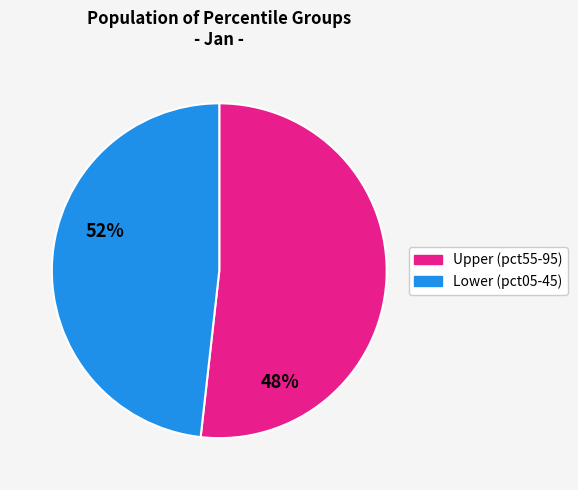

Is there any slice that represents more than half of the pie?

Yes